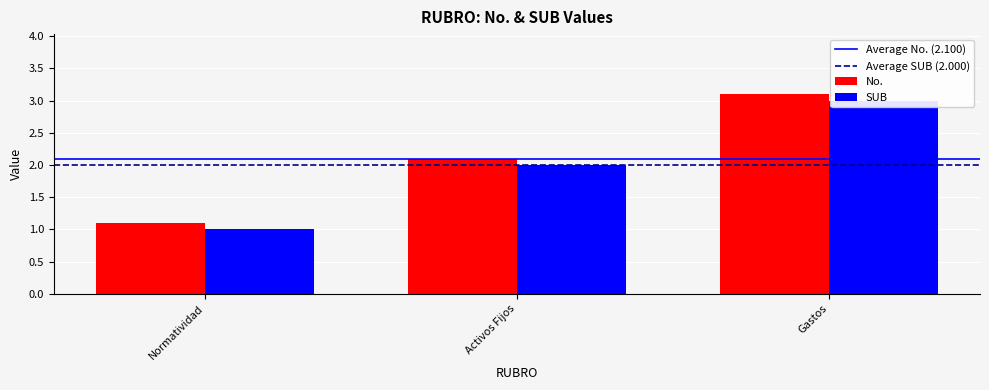

What is the total value across all series at Activos Fijos?

4.1